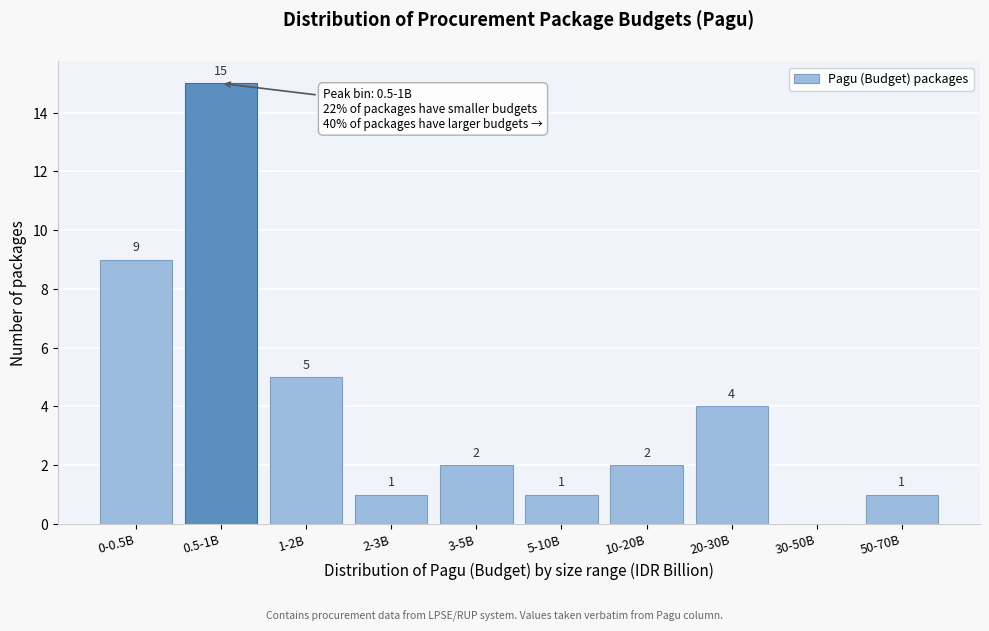

Reading left to right, transcribe all the data shown in this chart.

0-0.5B=9	0.5-1B=15	1-2B=5	2-3B=1	3-5B=2	5-10B=1	10-20B=2	20-30B=4	30-50B=0	50-70B=1